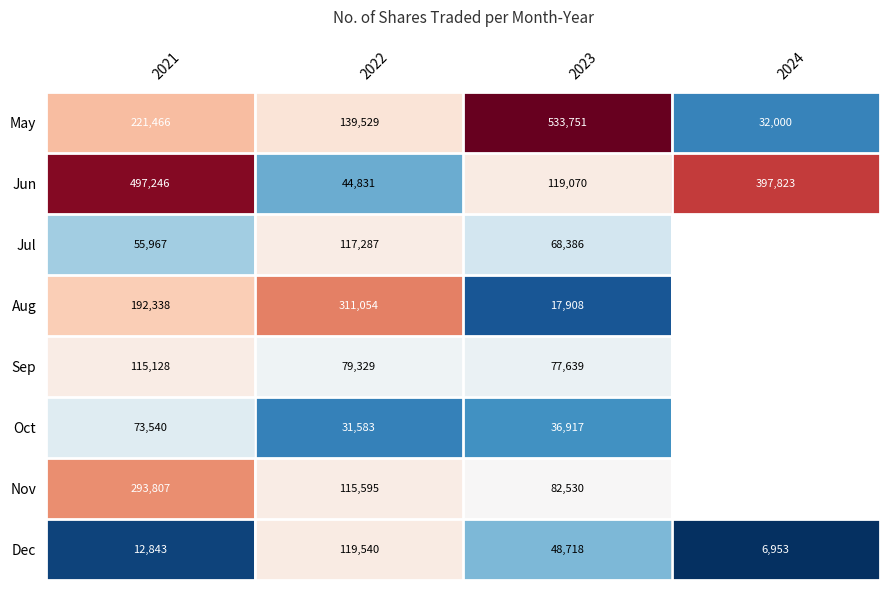

The Nov series shows 115595 at 2022. True or false?

True